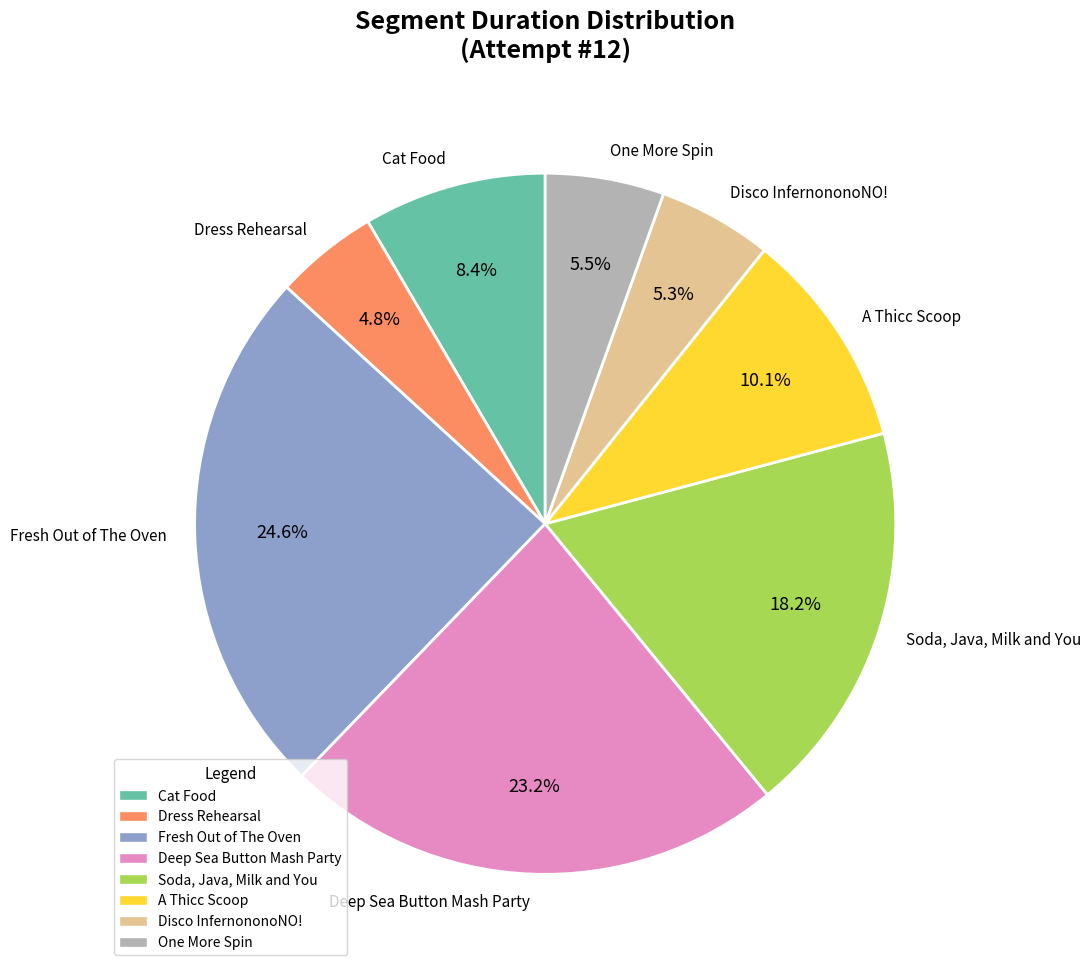

The Soda, Java, Milk and You slice represents 30% of the pie. True or false?

False